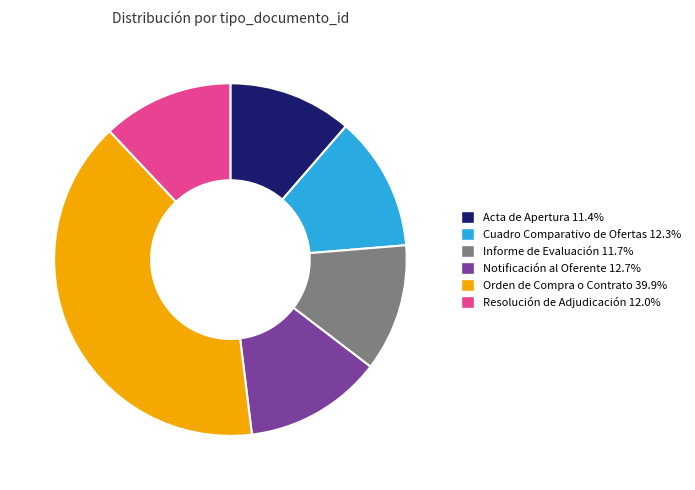

Between Orden de Compra o Contrato and Informe de Evaluación, which is larger?

Orden de Compra o Contrato